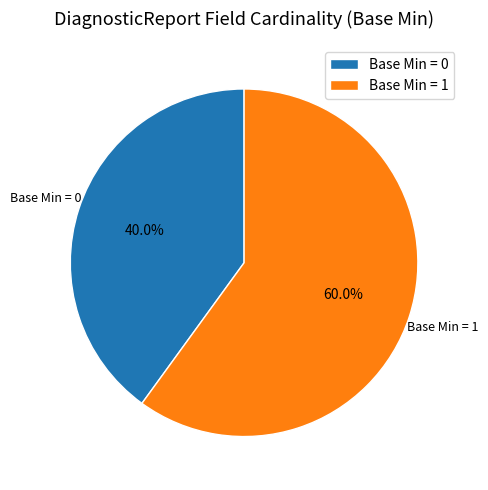

Rank the categories by value from lowest to highest.

Base Min = 0, Base Min = 1